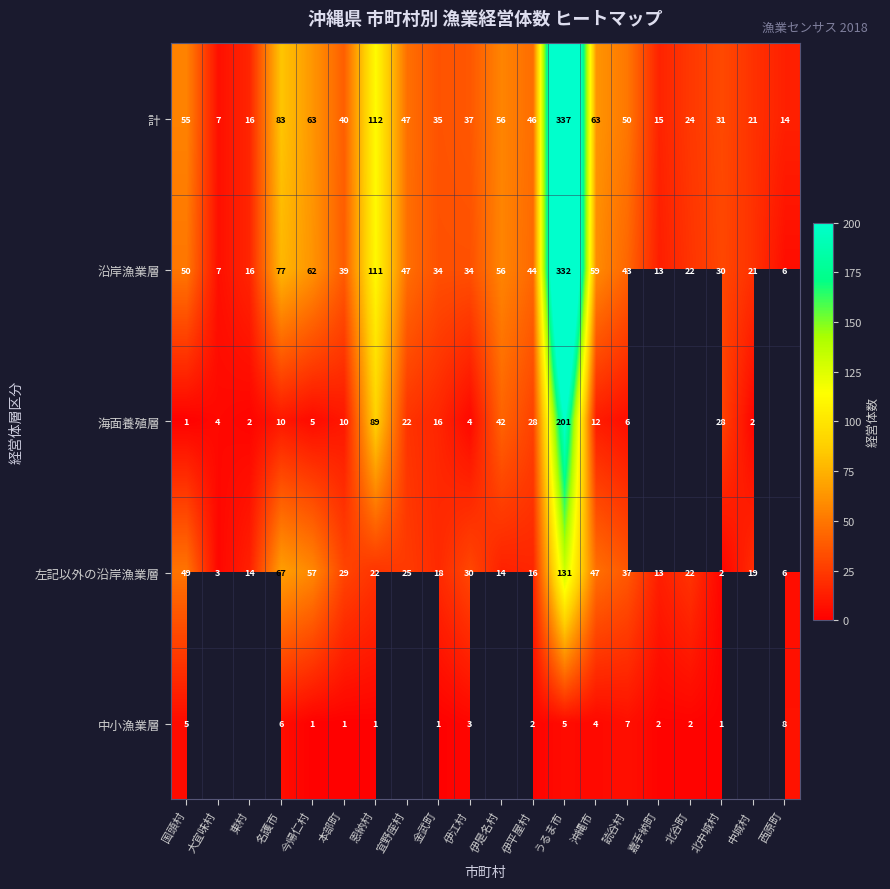

What is the difference between the maximum and minimum values in the 沿岸漁業層 series?

326